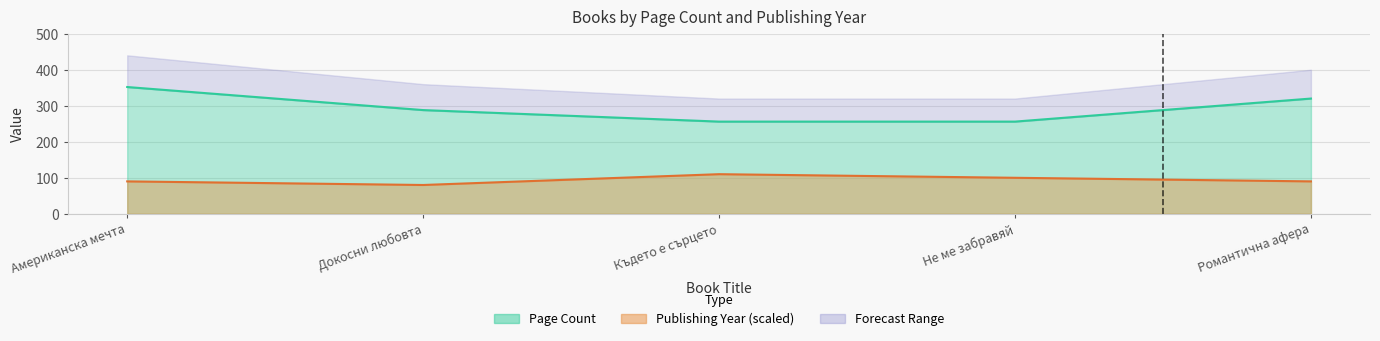

Reading left to right, what are all the values shown in this chart?

Page Count: Американска мечта=352	Докосни любовта=288	Където е сърцето=256	Не ме забравяй=256	Романтична афера=320
Publishing Year: Американска мечта=90	Докосни любовта=80	Където е сърцето=110	Не ме забравяй=100	Романтична афера=90